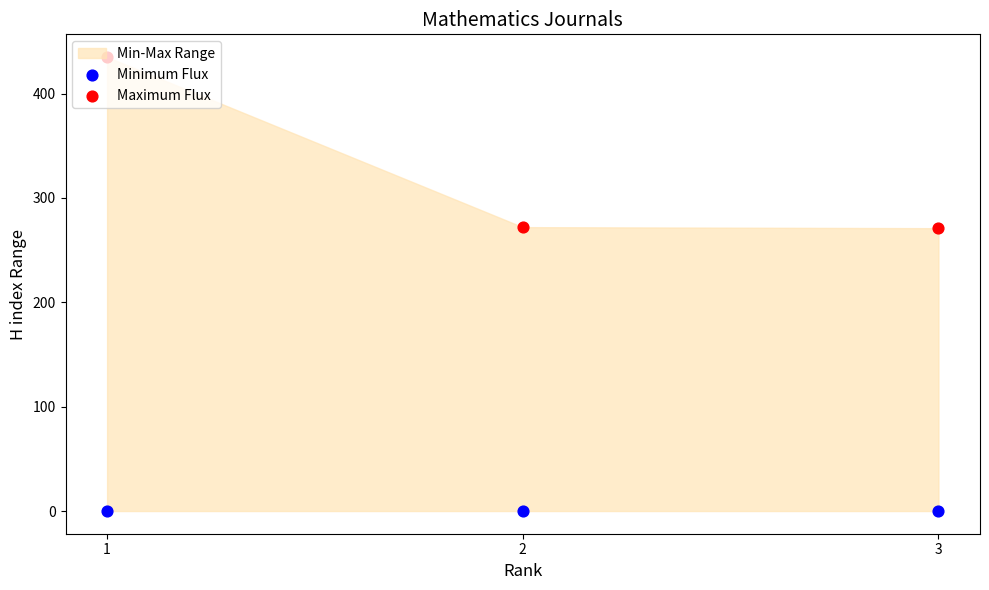

Which series reaches the minimum Y coordinate?

Minimum Flux